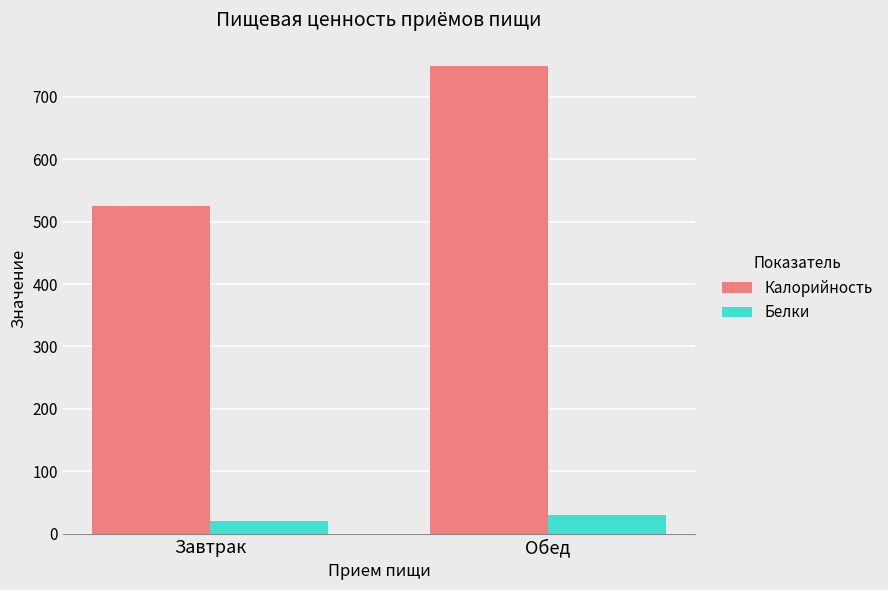

What is the minimum value shown in the chart?

19.7